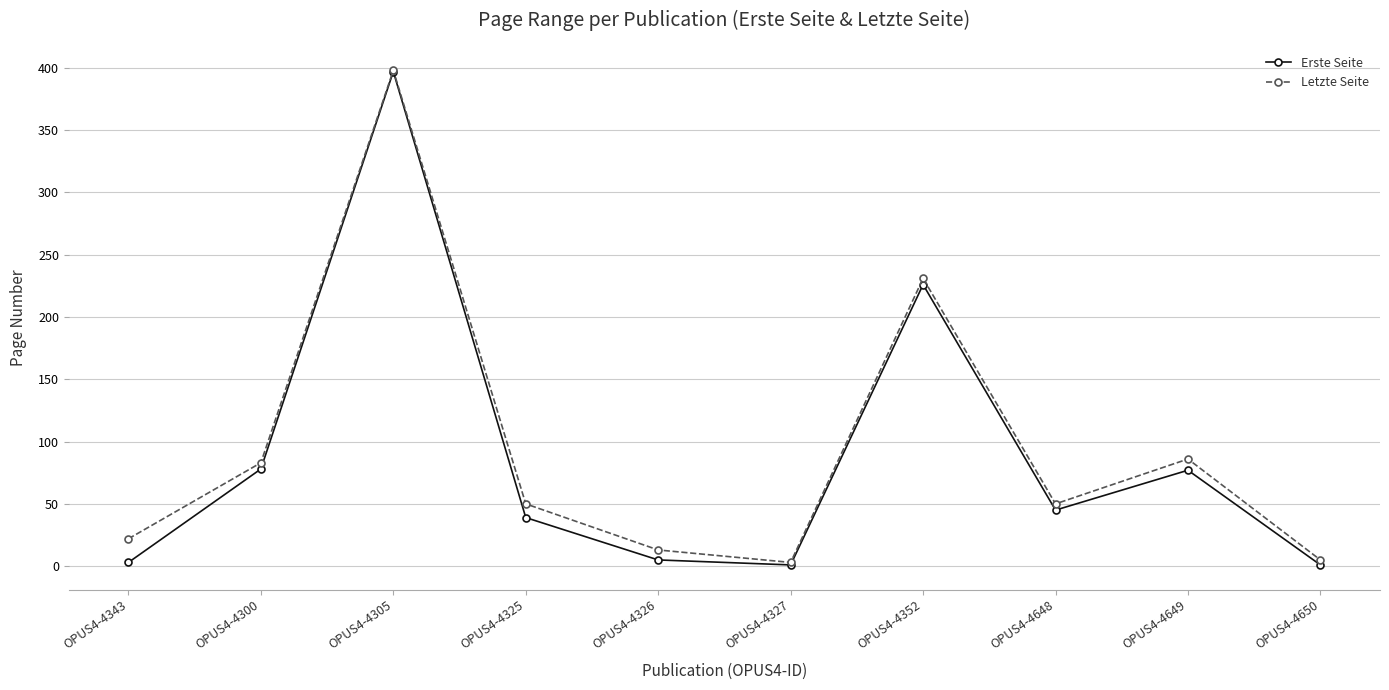

How many interior local valleys does the Erste Seite series have?

2